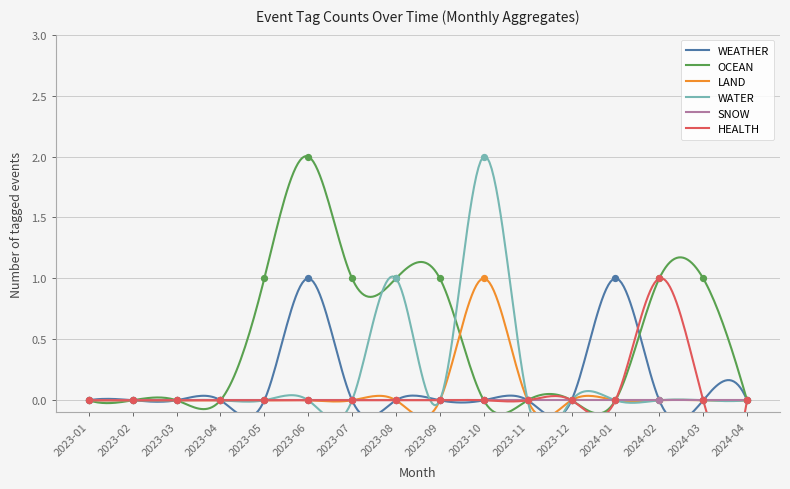

Which series has the widest spread of Y values?

OCEAN